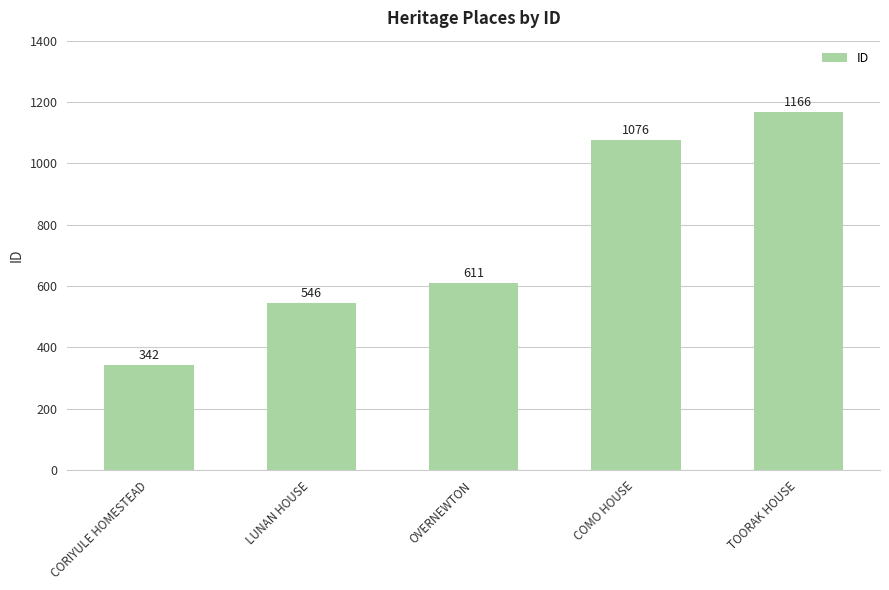

Rank the categories by value from lowest to highest.

CORIYULE HOMESTEAD, LUNAN HOUSE, OVERNEWTON, COMO HOUSE, TOORAK HOUSE